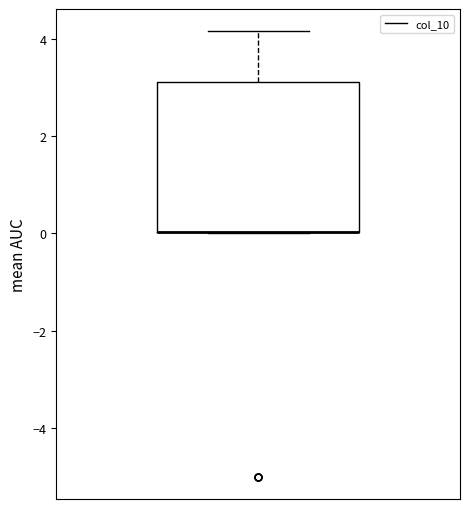

Transcribe this box plot: give where the median line is, the range the box spans, and where the two whiskers end, as read against the y-axis. The values are not printed on the chart, so give them approximately, as read against the axis.

median 0.0 (drawn on the box's lower edge), box 0.0 to 3.2, whiskers 0.0 to 4.2